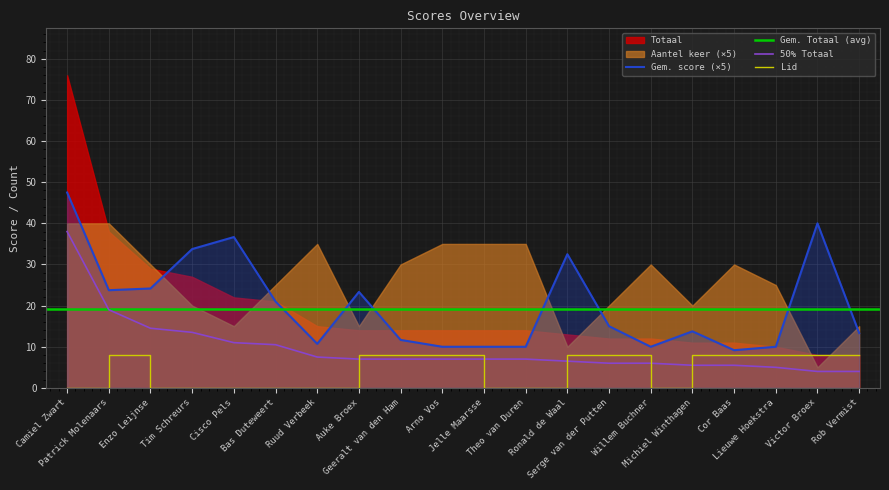

True or false: Totaal has a value of 7.5 at Ruud Verbeek.

True